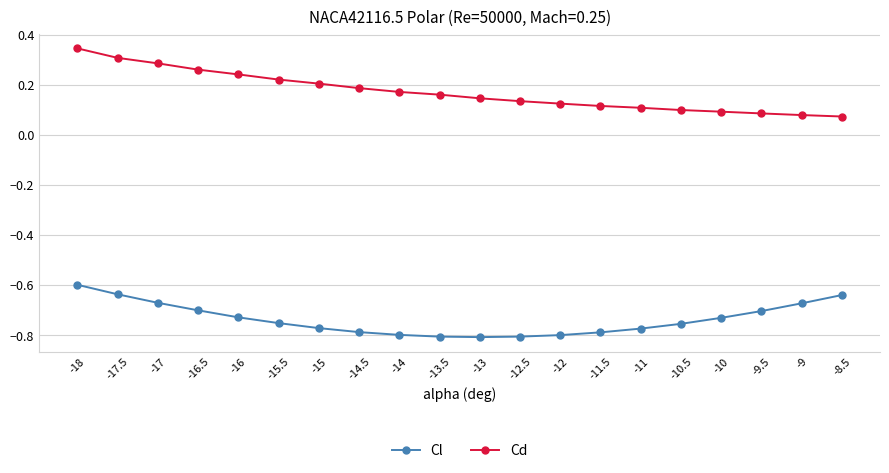

What is the difference between the highest and lowest values at -9?

0.8